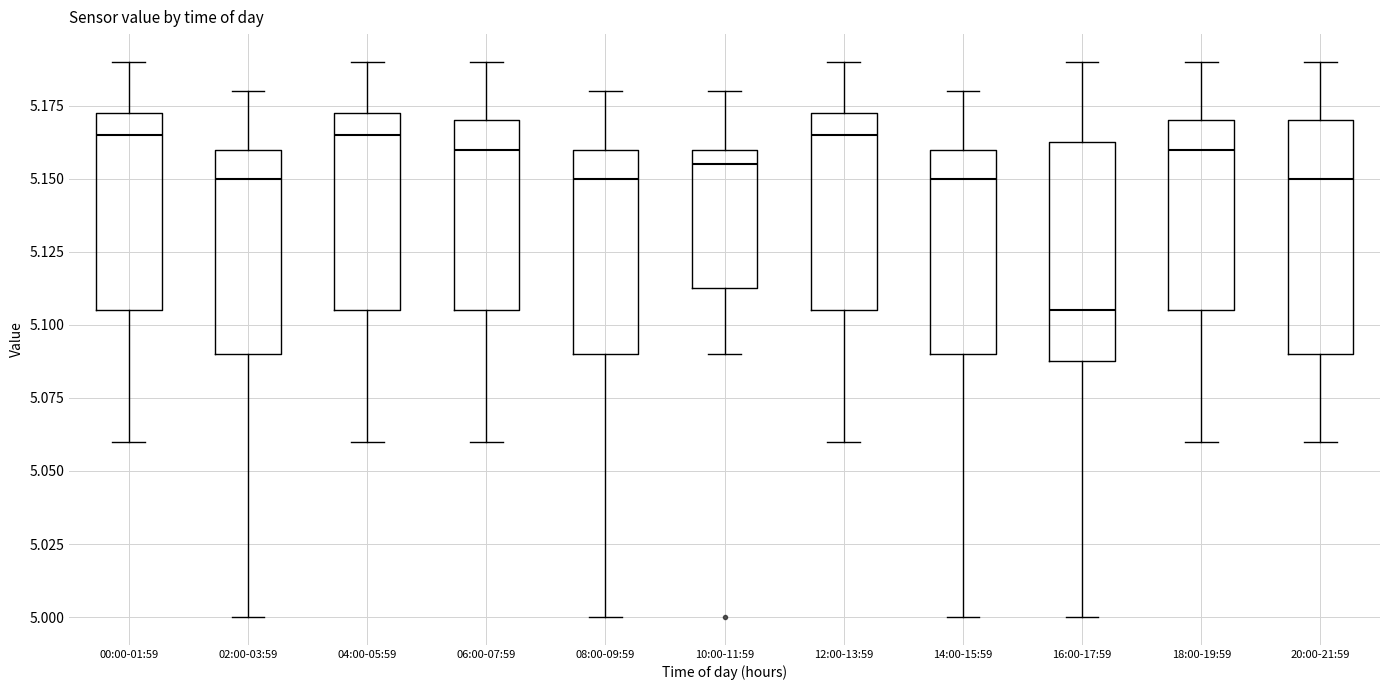

Reading left to right, read every box against the y-axis: the position of its median line, the range the box covers, and the ends of its whiskers. The values are not printed on the chart, so give them approximately, as read against the axis.

00:00-01:59: median 5.165, box 5.105 to 5.175, whiskers 5.060 to 5.190
02:00-03:59: median 5.150, box 5.090 to 5.160, whiskers 5.000 to 5.180
04:00-05:59: median 5.165, box 5.105 to 5.175, whiskers 5.060 to 5.190
06:00-07:59: median 5.160, box 5.105 to 5.170, whiskers 5.060 to 5.190
08:00-09:59: median 5.150, box 5.090 to 5.160, whiskers 5.000 to 5.180
10:00-11:59: median 5.155, box 5.115 to 5.160, whiskers 5.090 to 5.180
12:00-13:59: median 5.165, box 5.105 to 5.175, whiskers 5.060 to 5.190
14:00-15:59: median 5.150, box 5.090 to 5.160, whiskers 5.000 to 5.180
16:00-17:59: median 5.105, box 5.090 to 5.165, whiskers 5.000 to 5.190
18:00-19:59: median 5.160, box 5.105 to 5.170, whiskers 5.060 to 5.190
20:00-21:59: median 5.150, box 5.090 to 5.170, whiskers 5.060 to 5.190